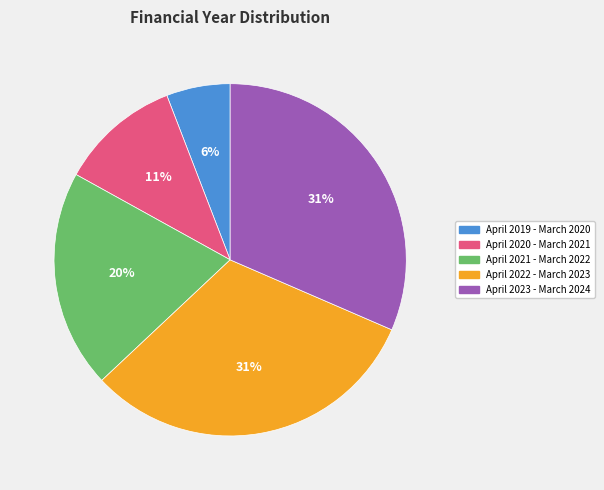

Count the number of slices in the pie.

5